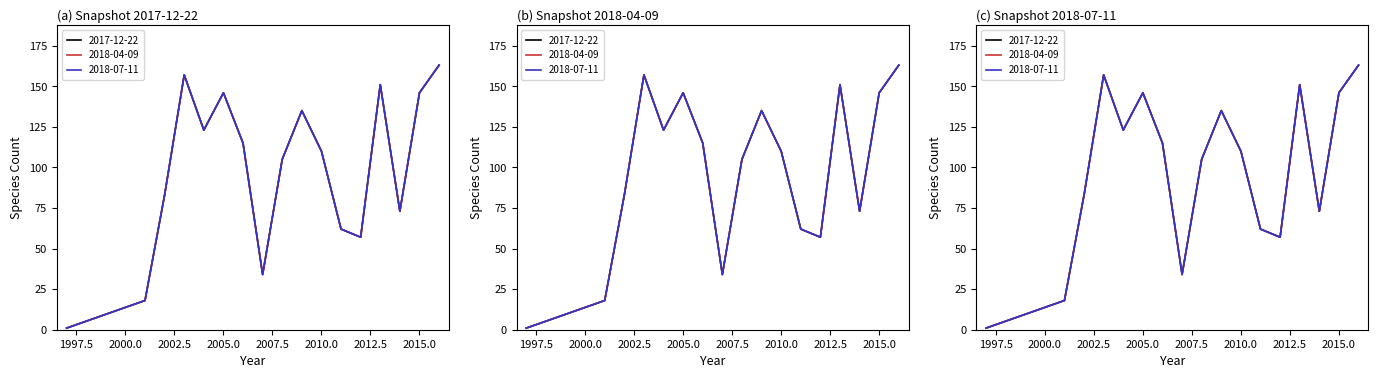

The 2017-12-22 series shows 150 at 2008. True or false?

False